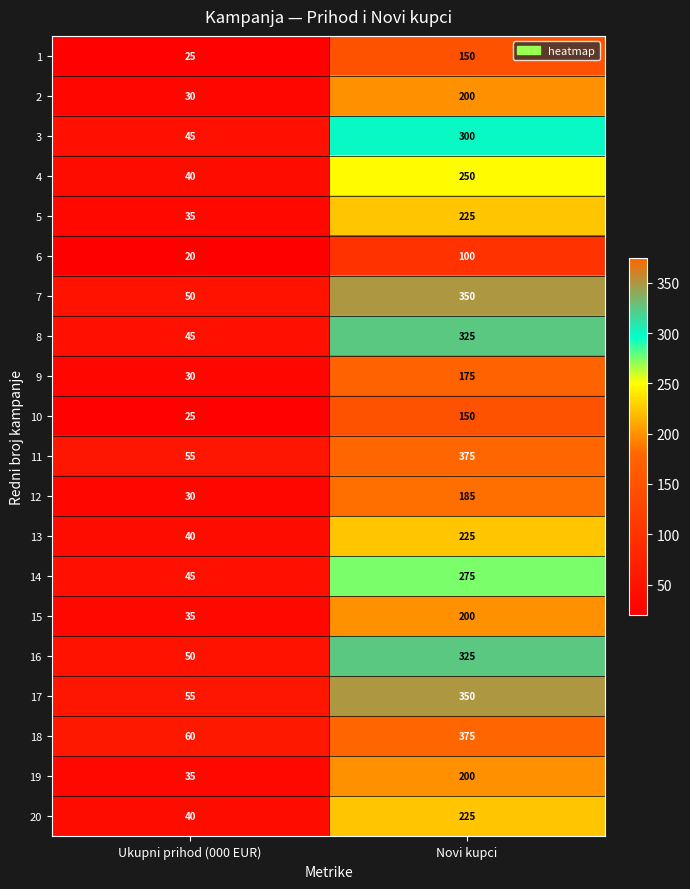

At which label is 1 closest to 87?

Ukupni prihod (000 EUR)